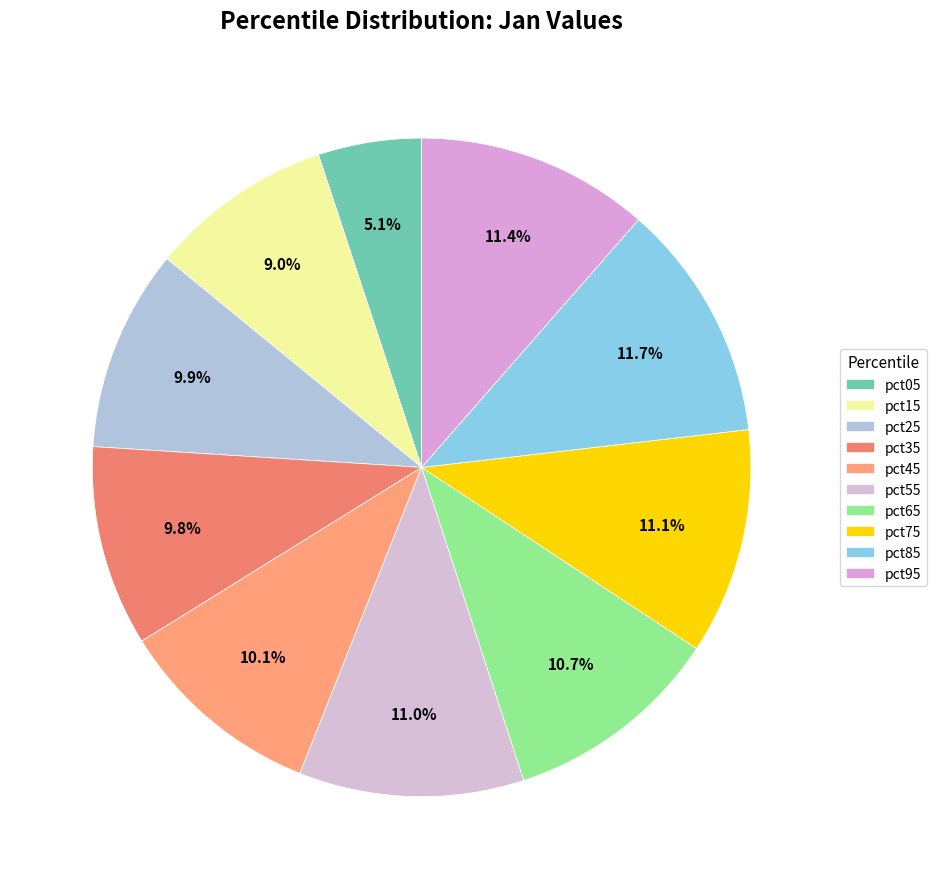

To the nearest percent, what is the average slice percentage?

10%